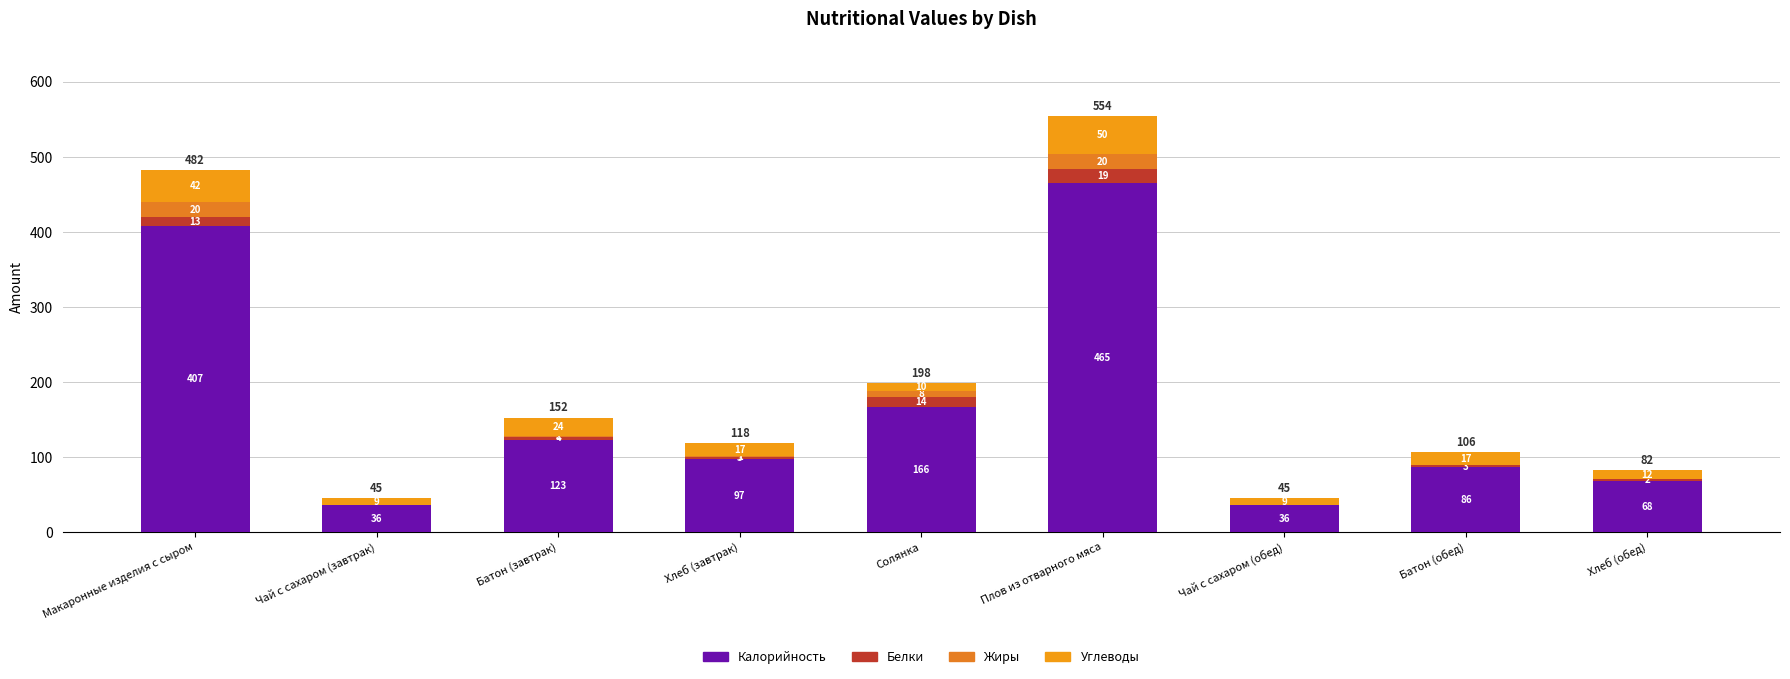

At which label does Калорийность first exceed 97?

Макаронные изделия с сыром